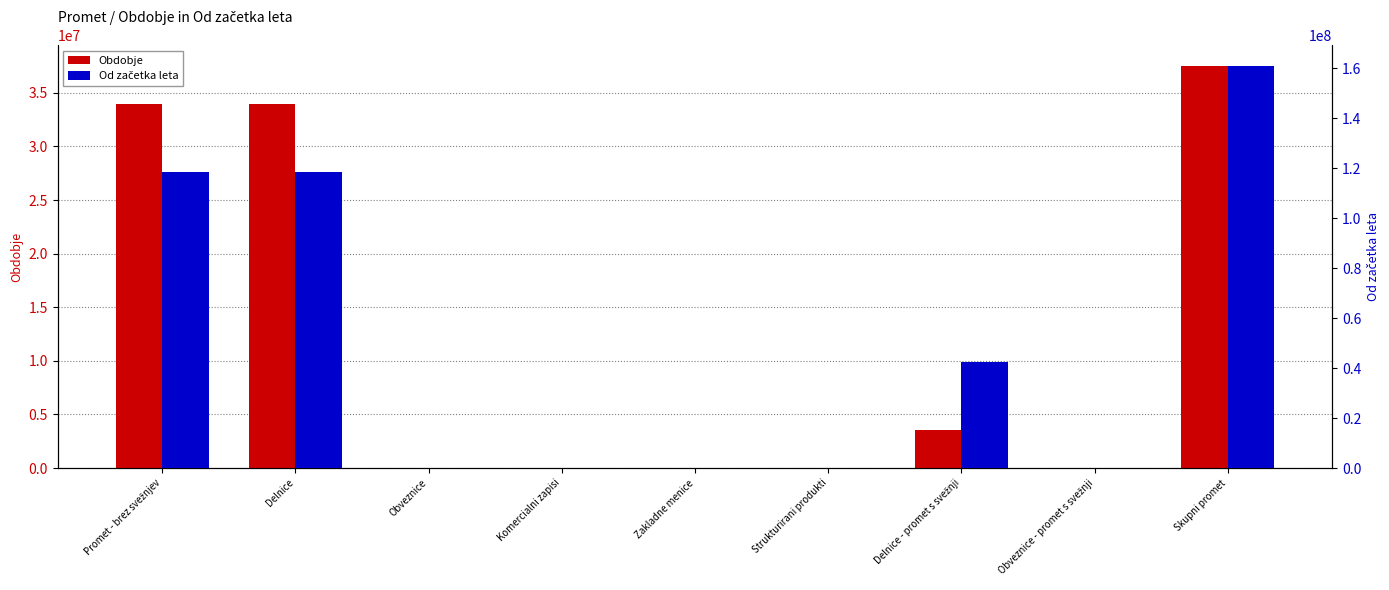

Which has a higher value, Promet - brez svežnjev or Obveznice - promet s svežnji?

Promet - brez svežnjev